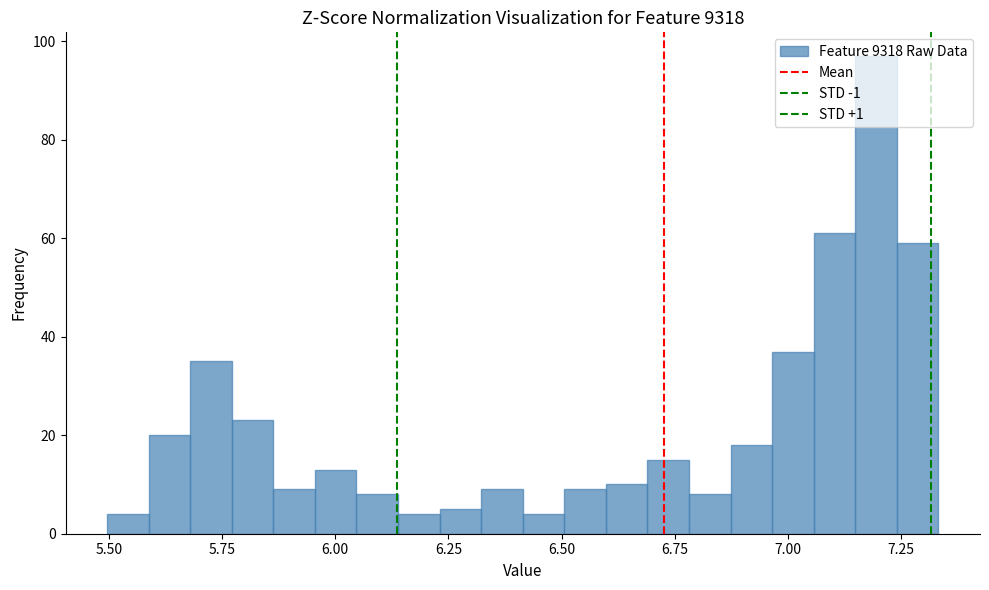

Around what value on the x-axis is the tallest bar? Give the approximate position of its centre, as read against the axis.

7.20